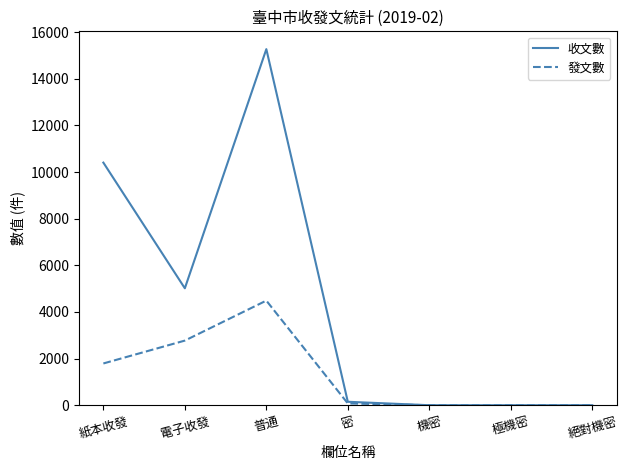

List the series in order of their overall mean, highest first.

收文數, 發文數